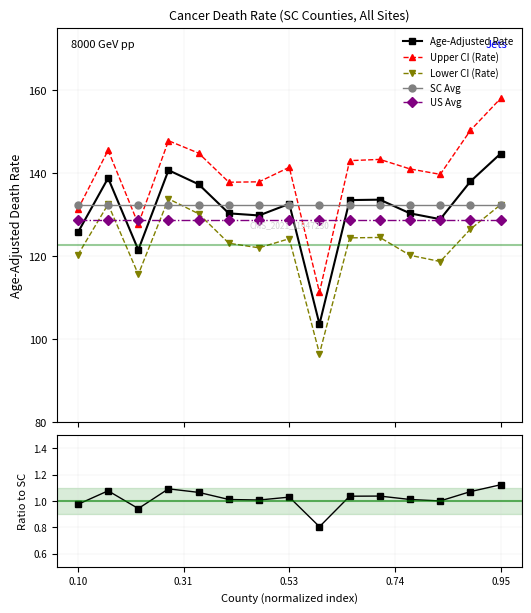

How many data points in Ratio to SC are above 1?

12